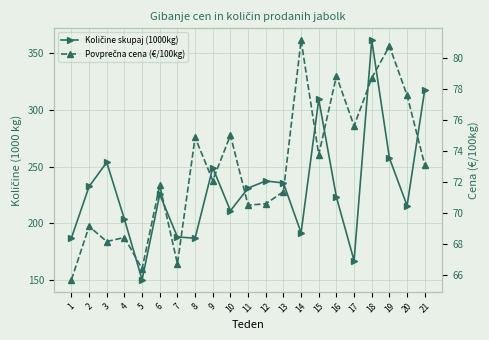

What is the value of the Količine skupaj (1000kg) point at the 8th from the left?

186.9